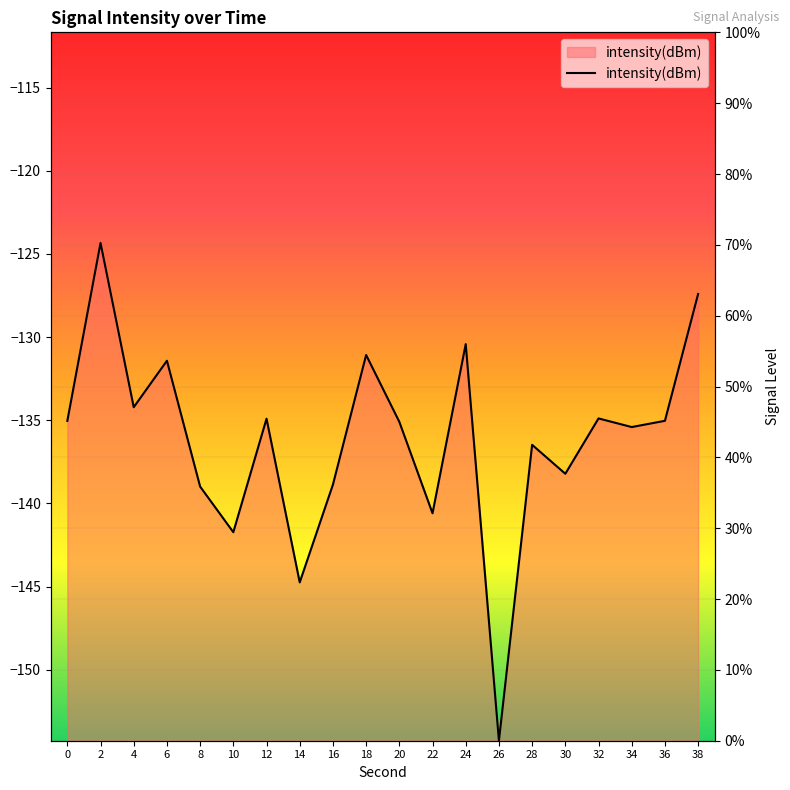

True or false: the data has more than 1 interior local peaks.

True